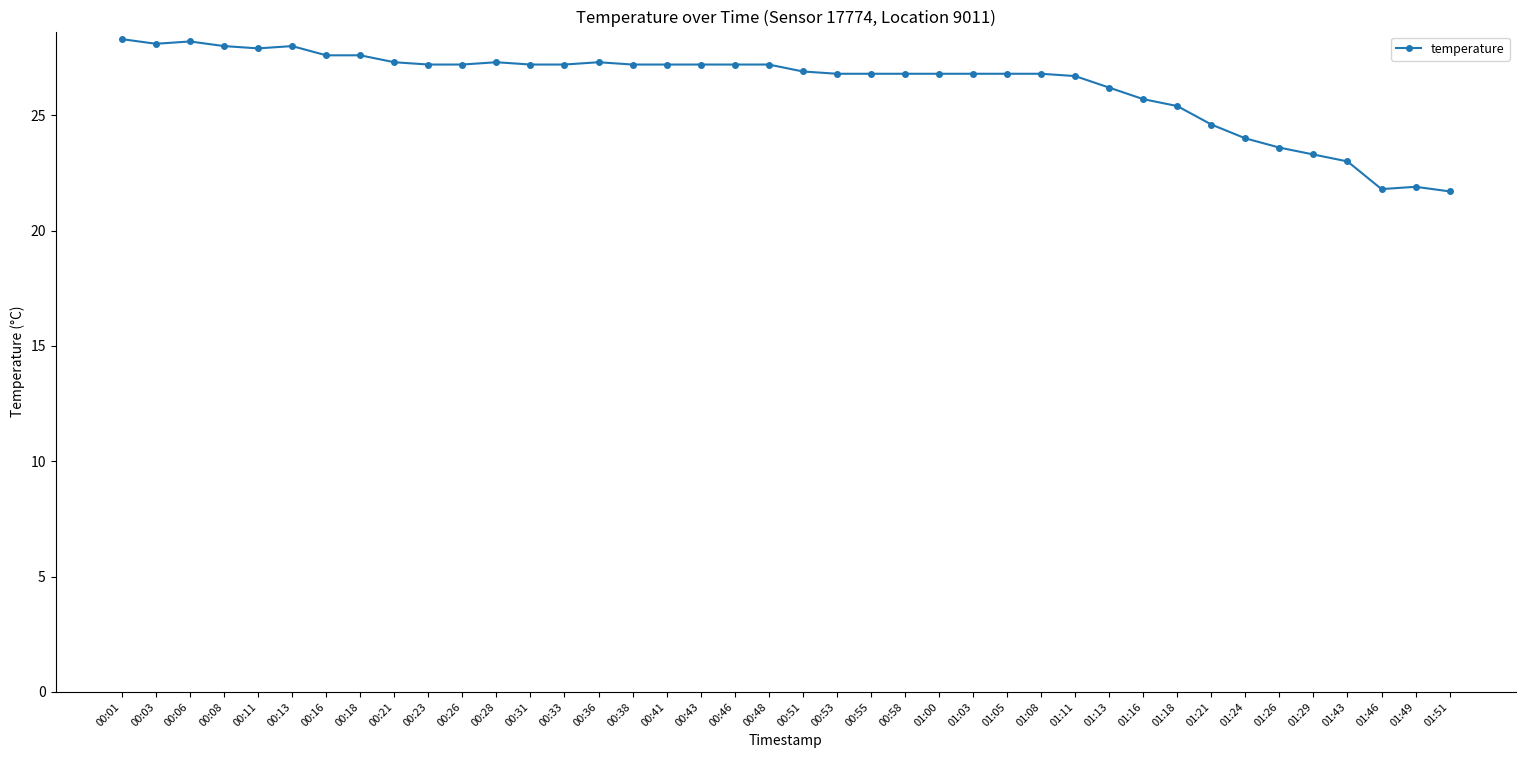

What is the value of the 6th point from the left?

28.0